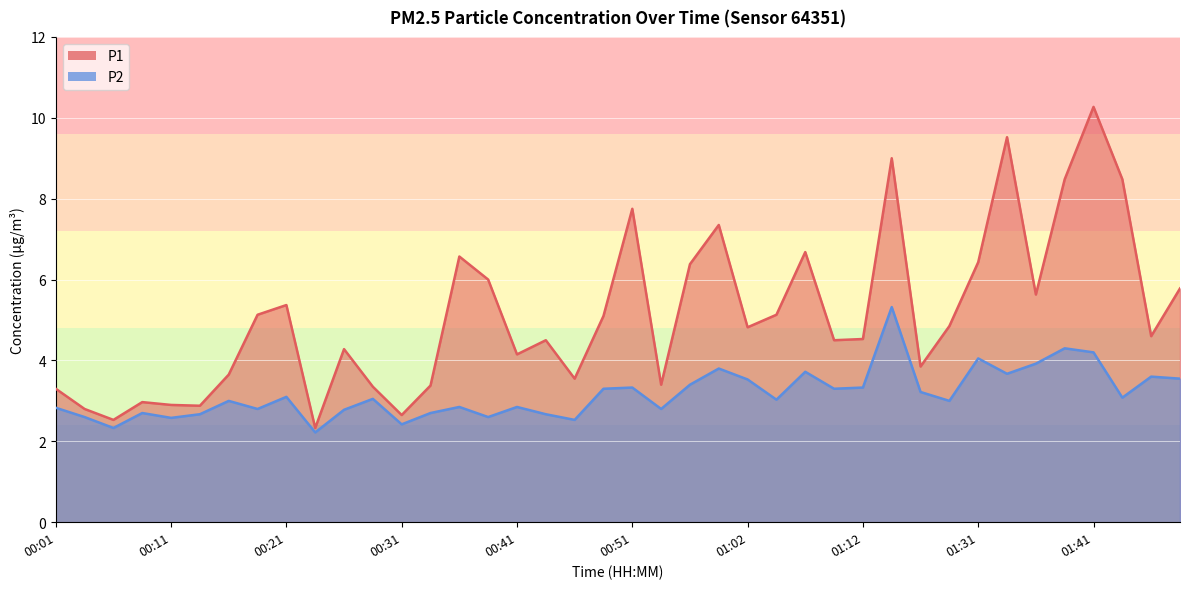

Is the value of P1 at 01:36 greater than the value of P2 at 01:09?

Yes